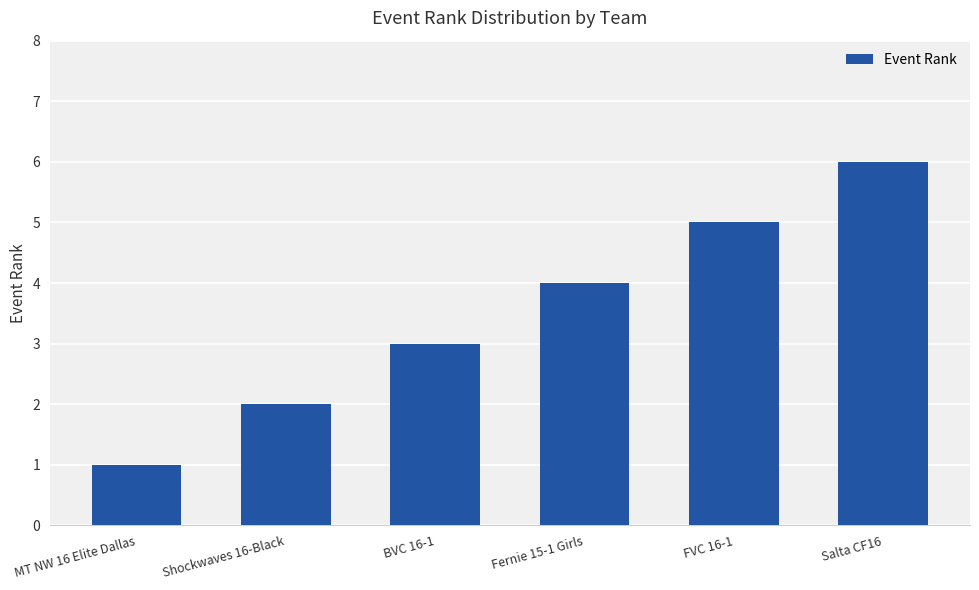

Which label corresponds to the smallest value in the chart?

MT NW 16 Elite Dallas